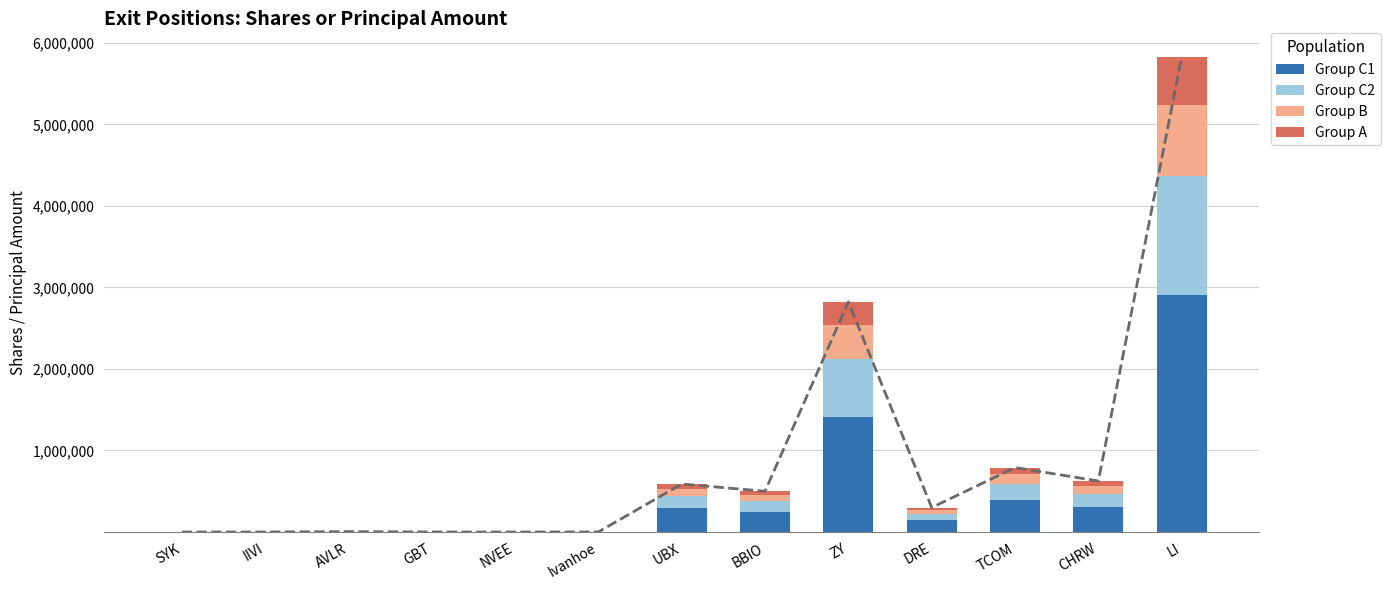

What is the minimum value for Group A?

4.7